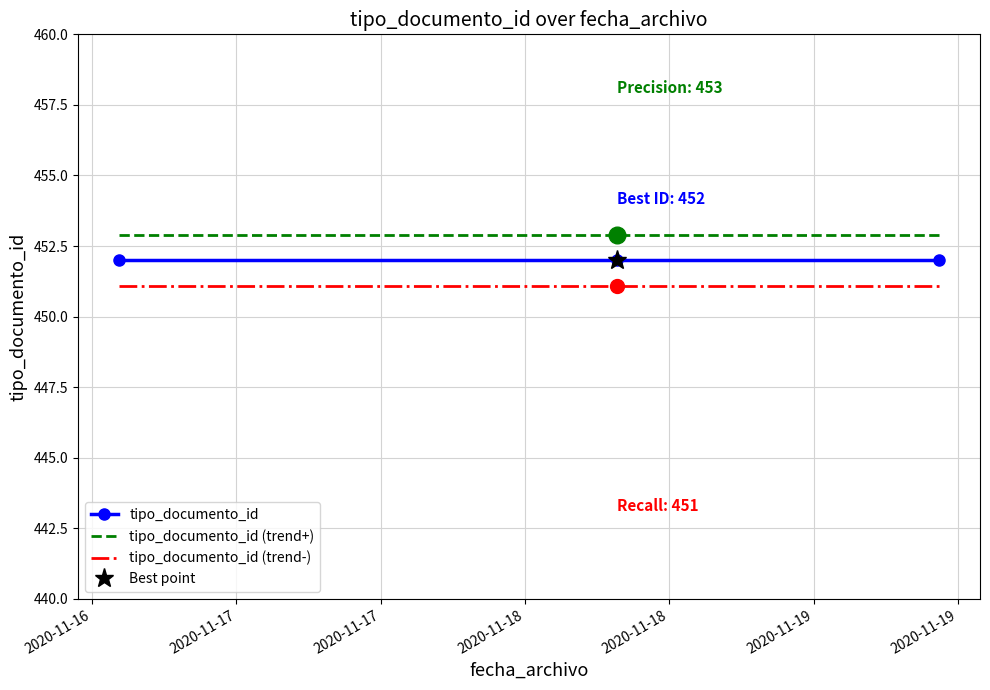

What is the sum of all tipo_documento_id (trend-) values?

1353.3